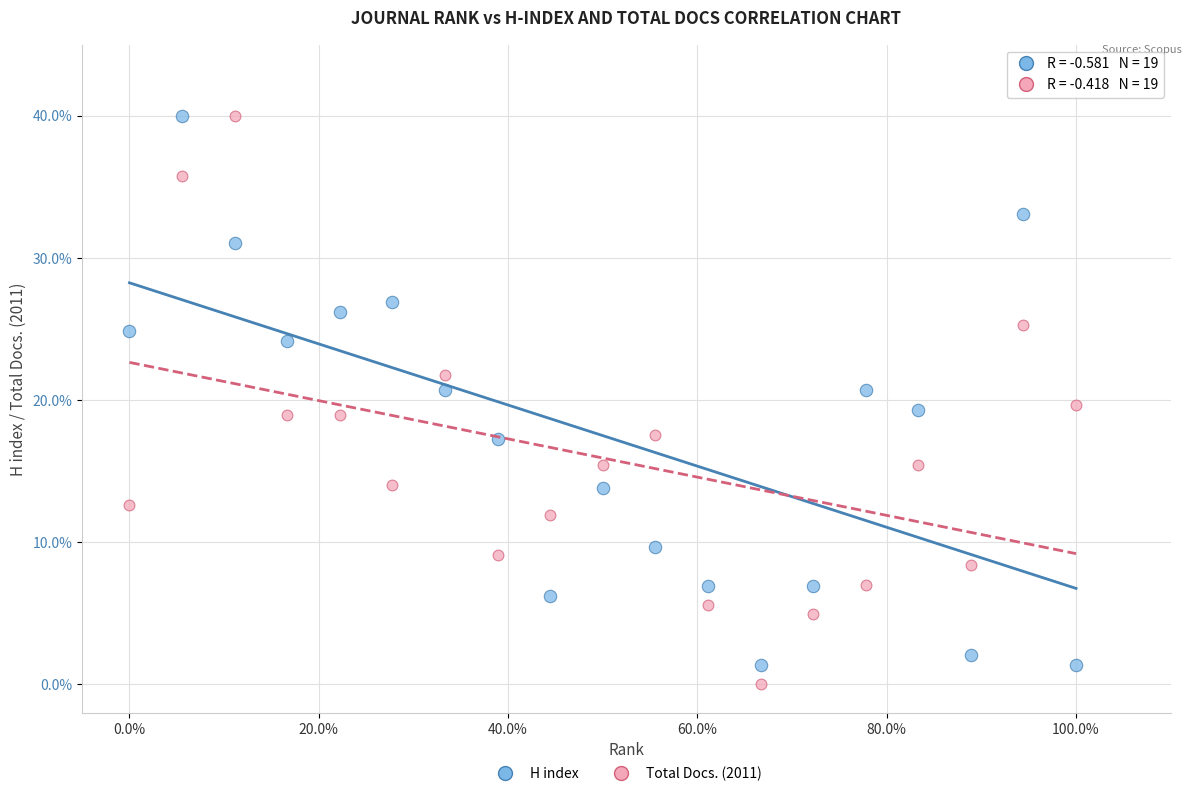

Across all data points, what is the range of X values (max minus min)?

100.0